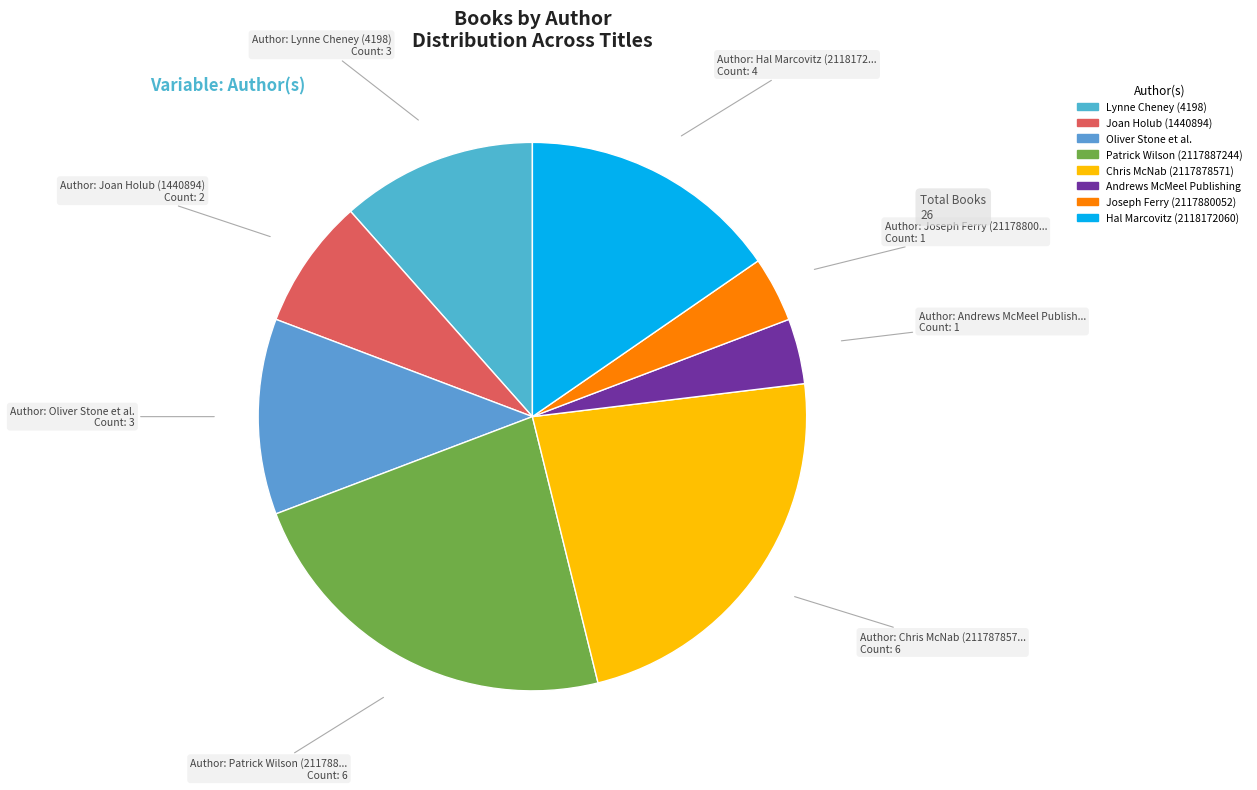

What is the ratio of the value at Patrick Wilson (2117887244) to the value at Joseph Ferry (2117880052)?

6.0